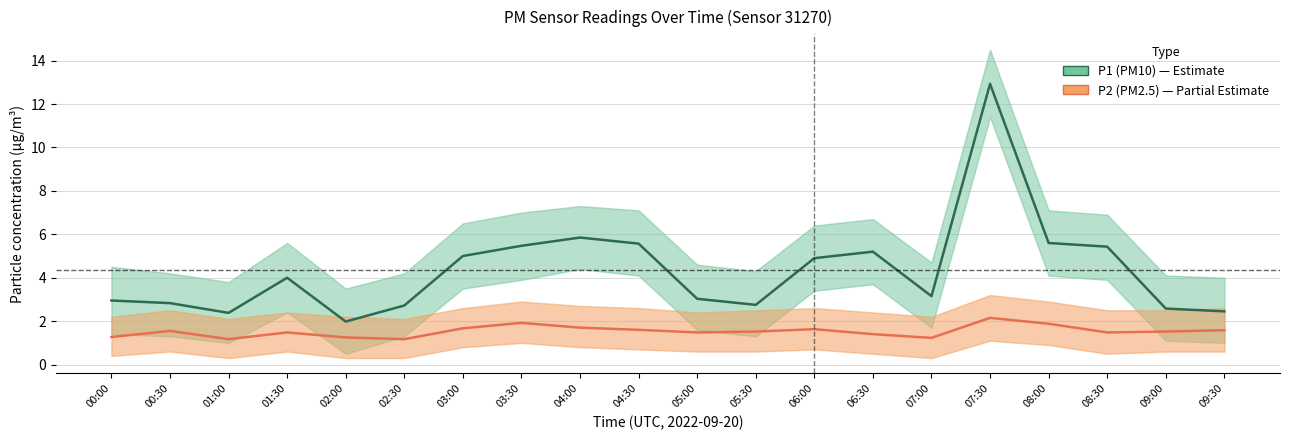

How many data points in P1 (PM10) are above 4?

9